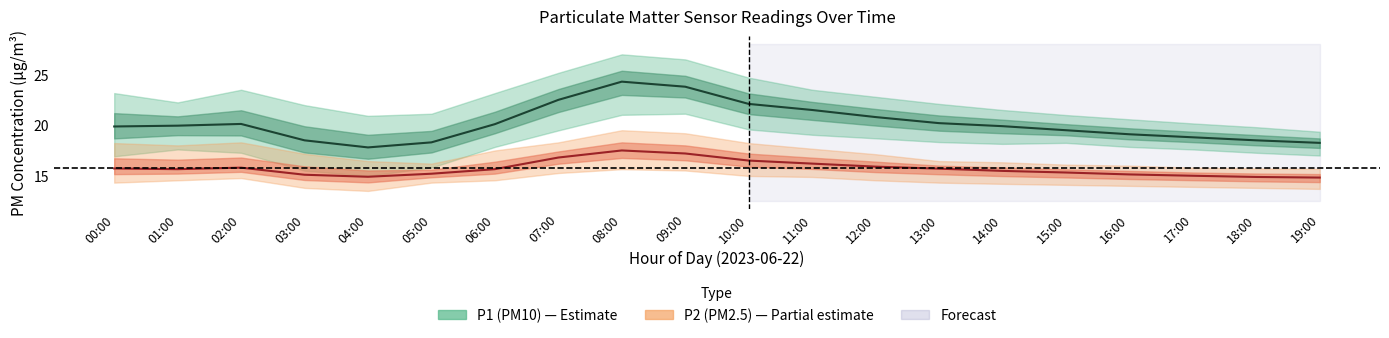

In P2 (PM2.5), how many points are lower than both neighbors (excluding endpoints)?

2